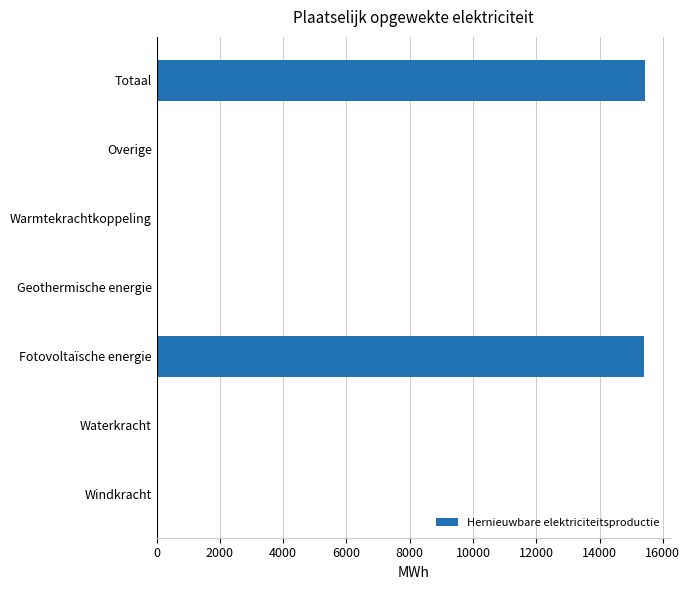

True or false: the data shows -7085.7 at Waterkracht.

False